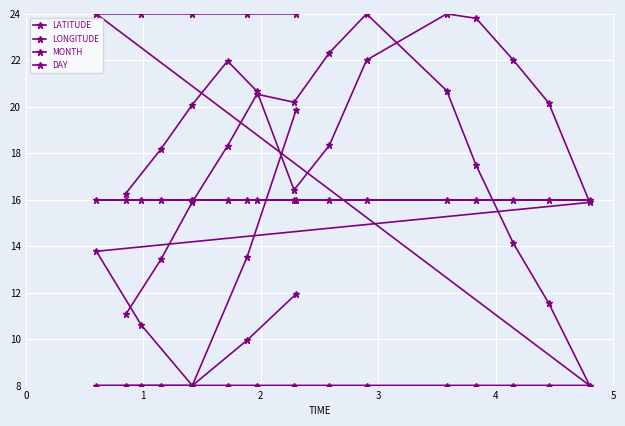

How many times do DAY and MONTH cross each other?

1